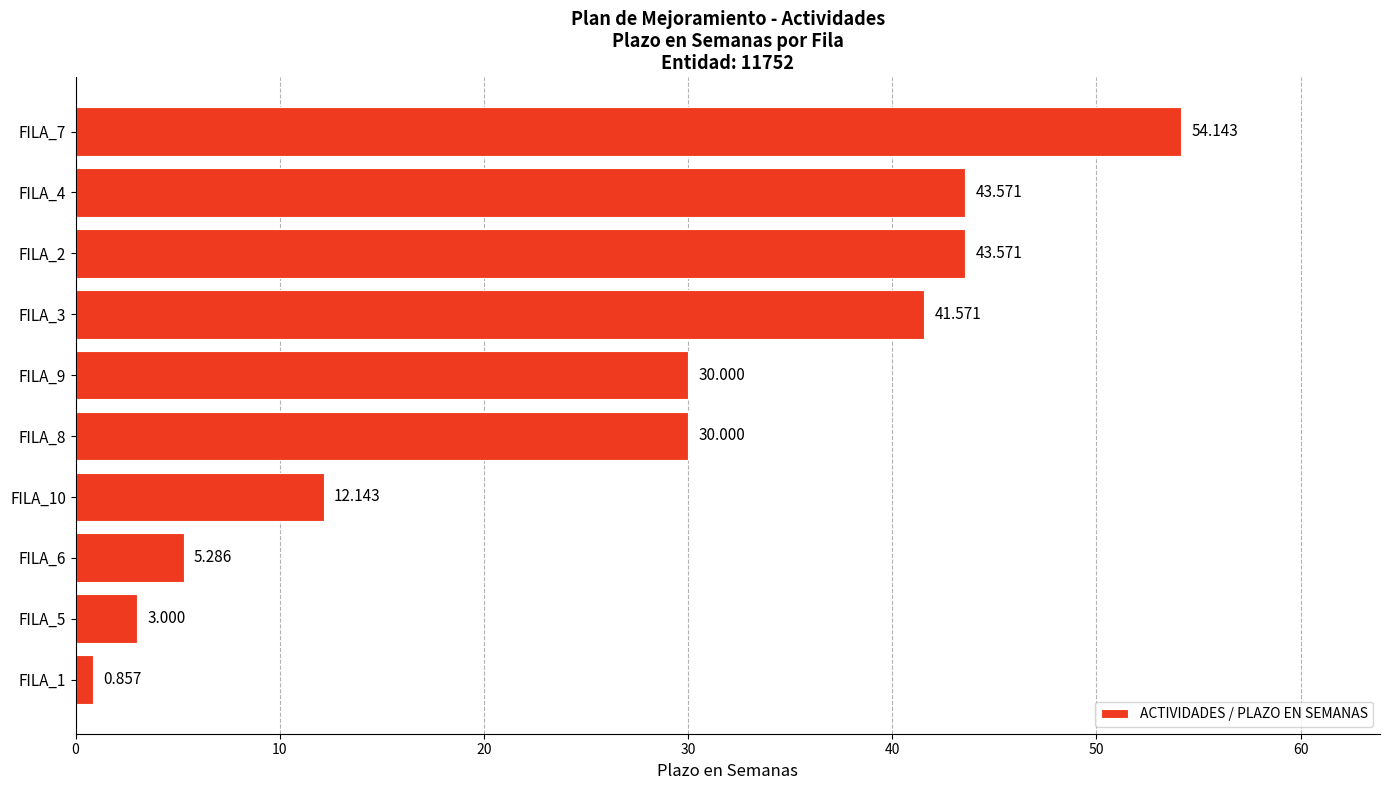

How many data points are less than 30?

4